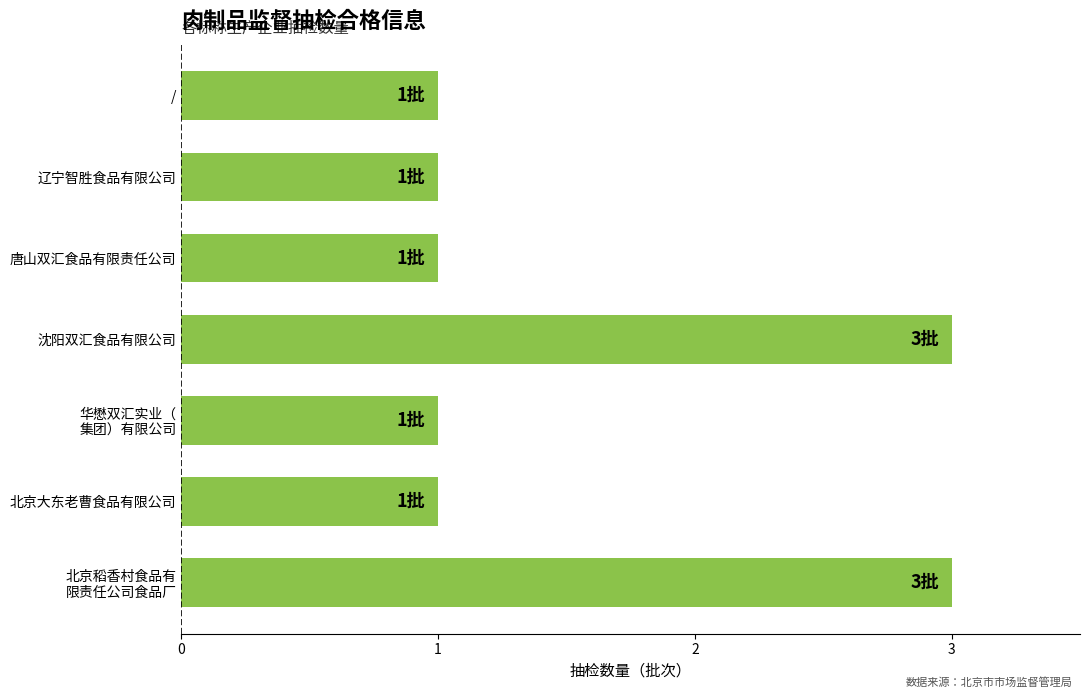

The chart shows a value of 1 at 唐山双汇食品有限责任公司. True or false?

True